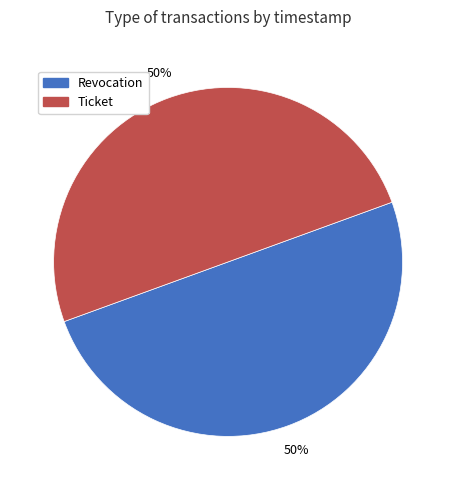

Is the sum of Revocation and Ticket greater than half?

Yes